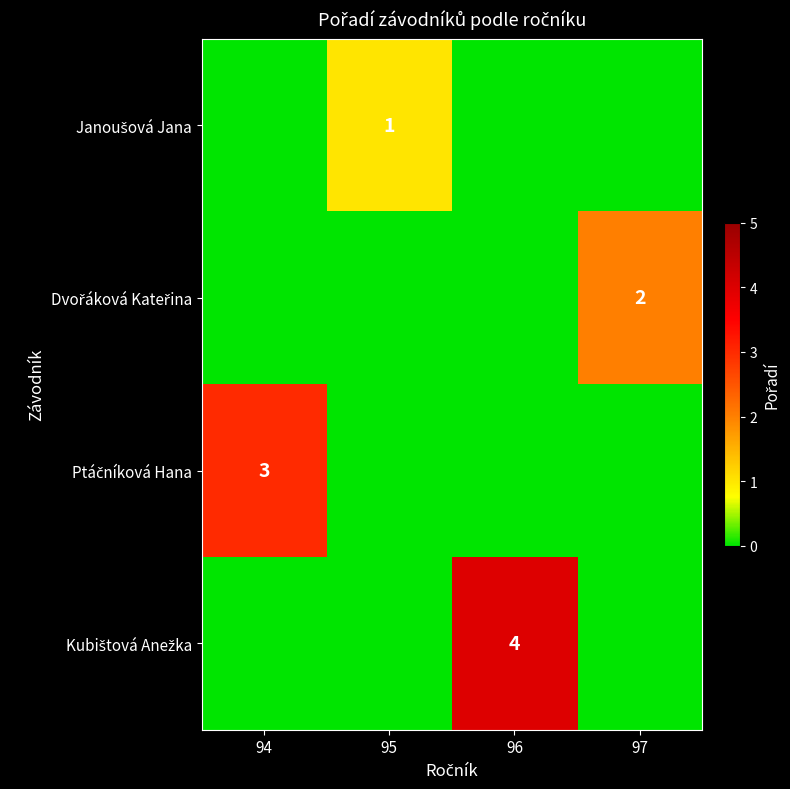

At how many categories does at least one series exceed 2?

2